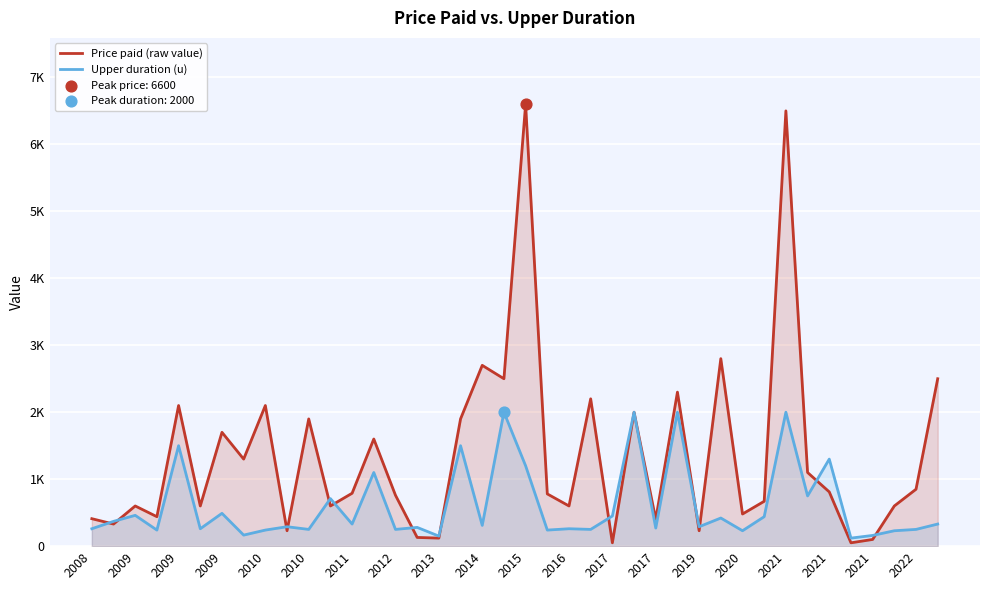

Which series contains the highest Y value?

Price paid (raw value)